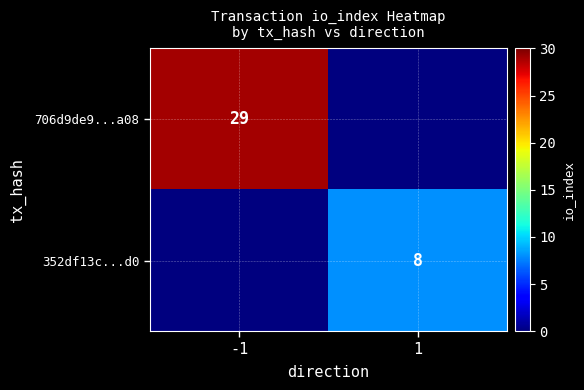

The 706d9de9...a08 series shows 17 at -1. True or false?

False